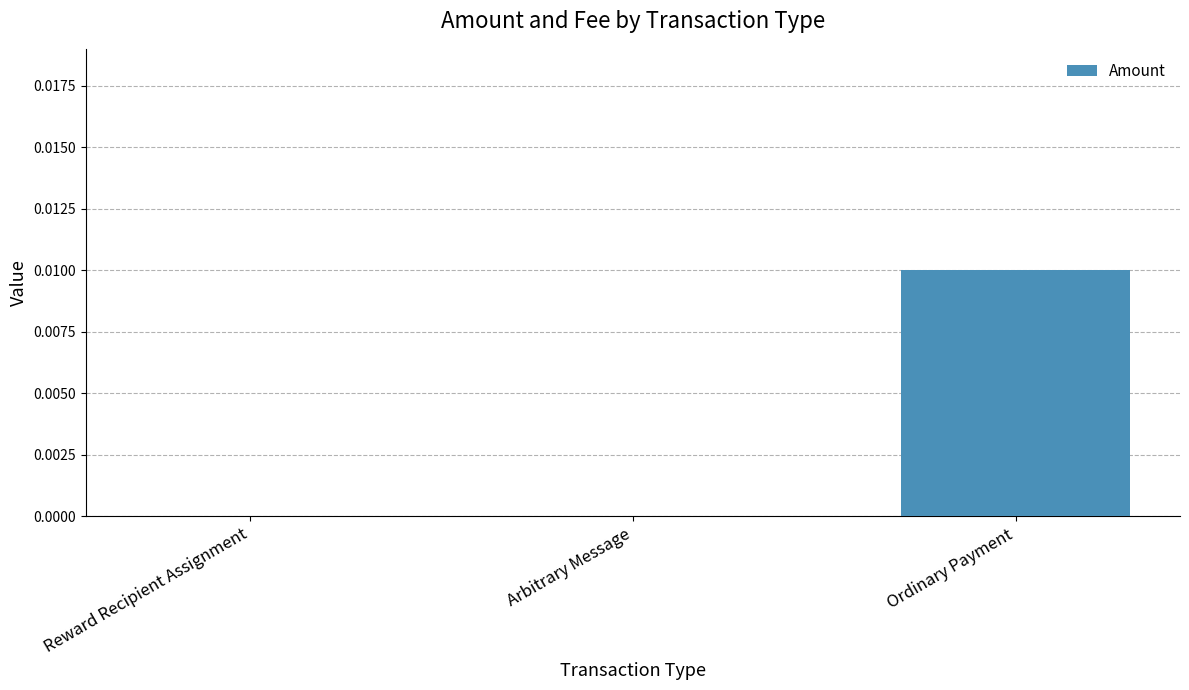

Is it true that the value at Reward Recipient Assignment is 0.0?

True